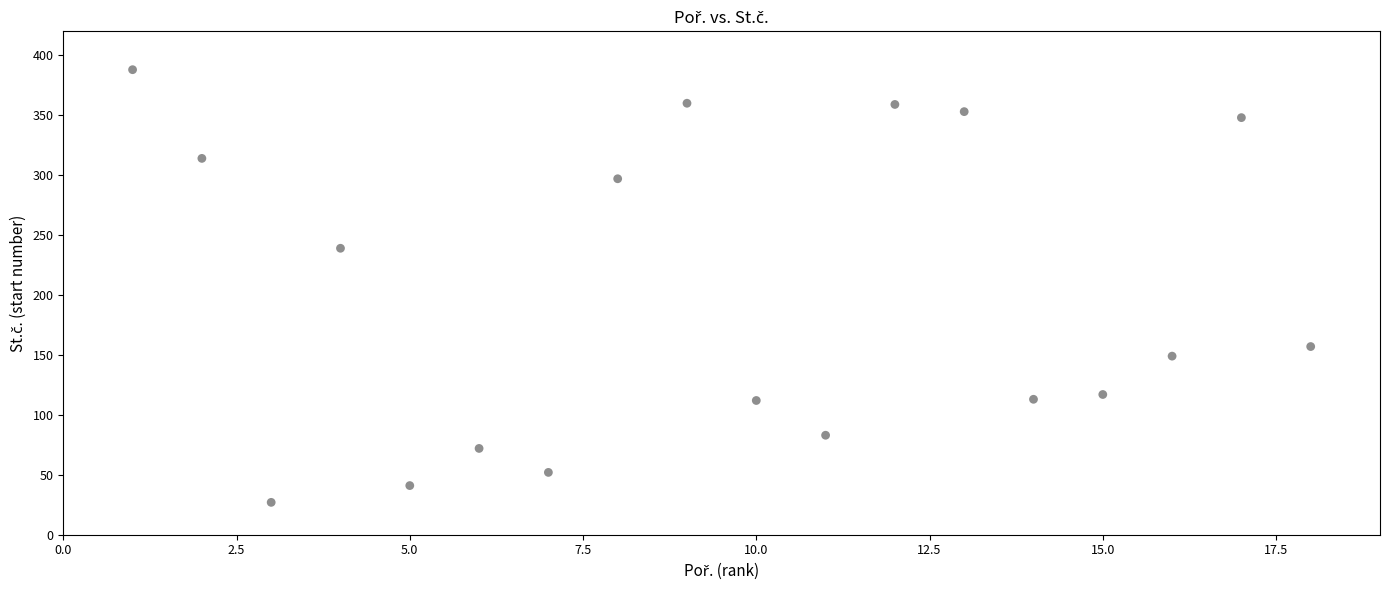

What Y value in the scatter plot is closest to 207?

239